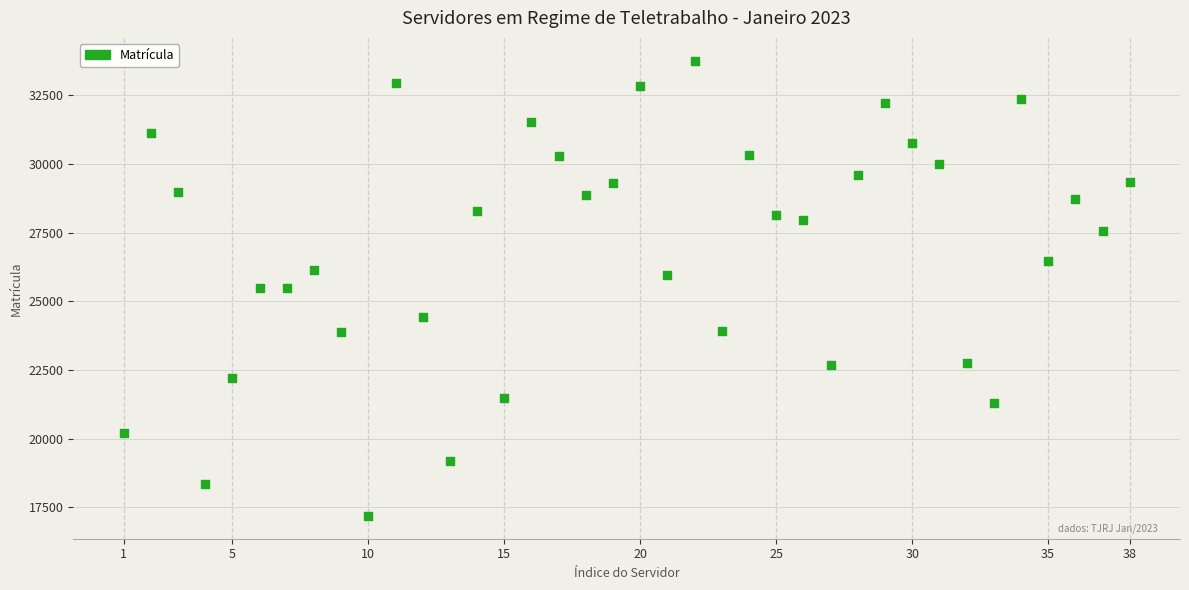

What is the range of X values (max minus min)?

37